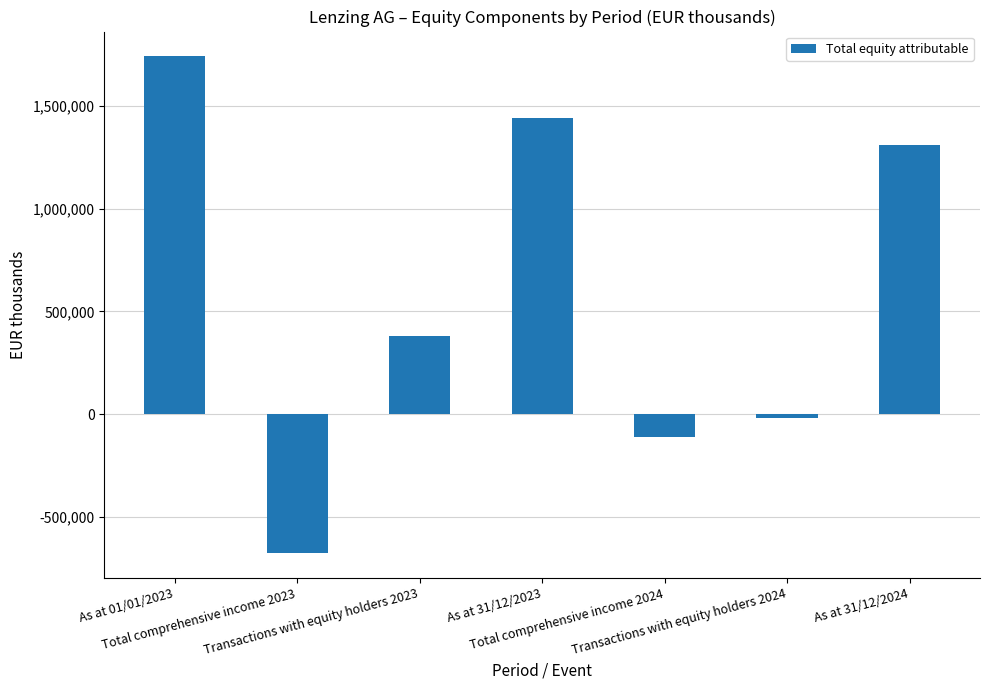

Rank the categories by value from lowest to highest.

Total comprehensive income 2023, Total comprehensive income 2024, Transactions with equity holders 2024, Transactions with equity holders 2023, As at 31/12/2024, As at 31/12/2023, As at 01/01/2023